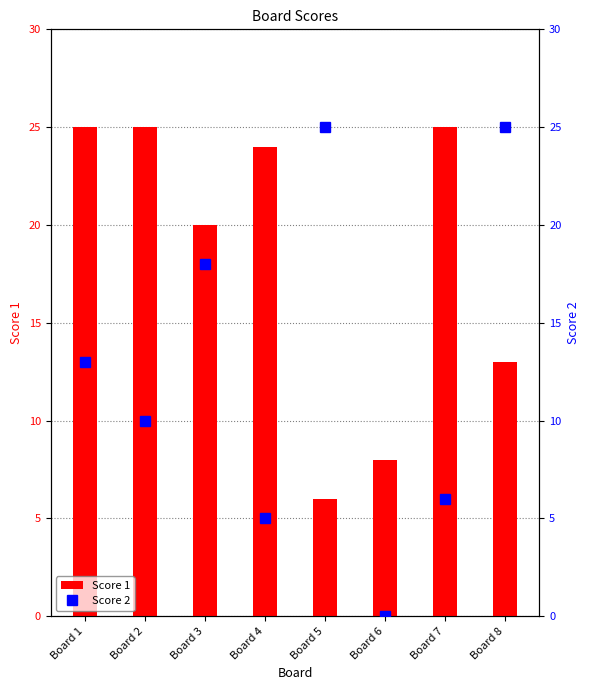

Which series has the largest total across all categories?

Score 1